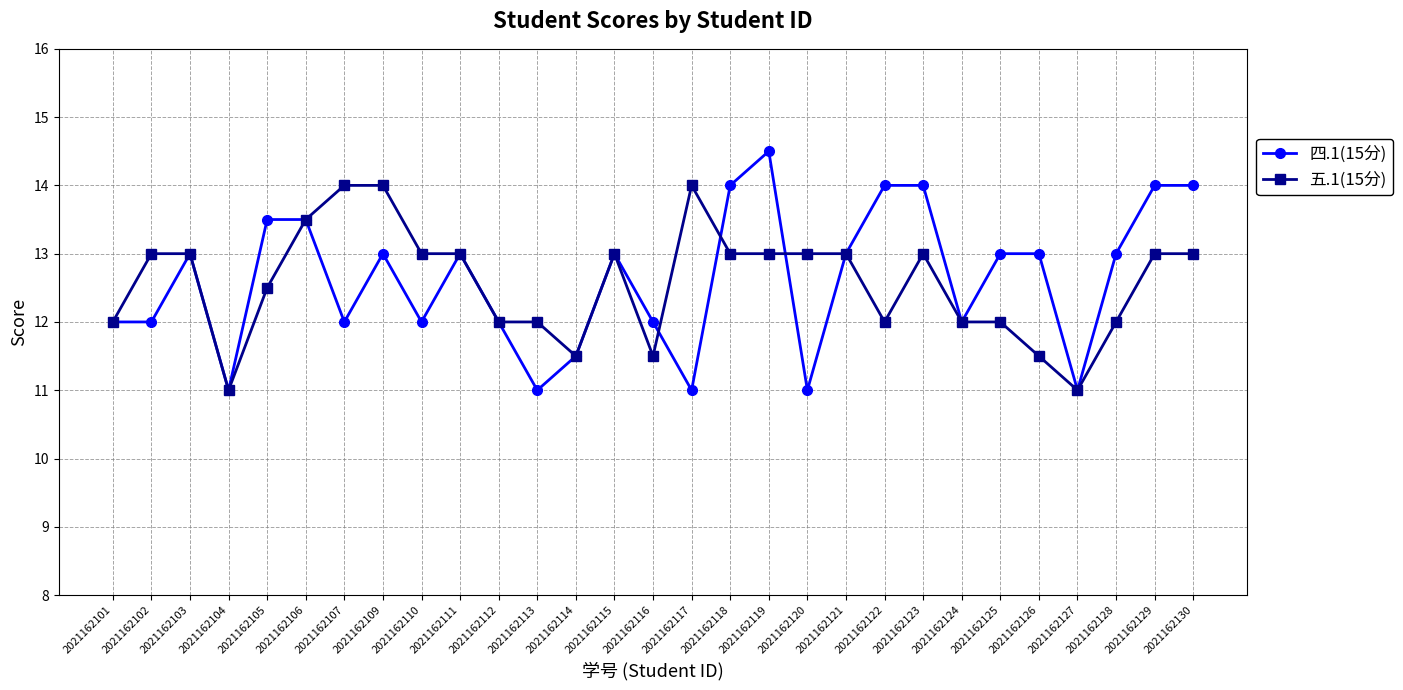

What is the greatest value displayed?

14.5